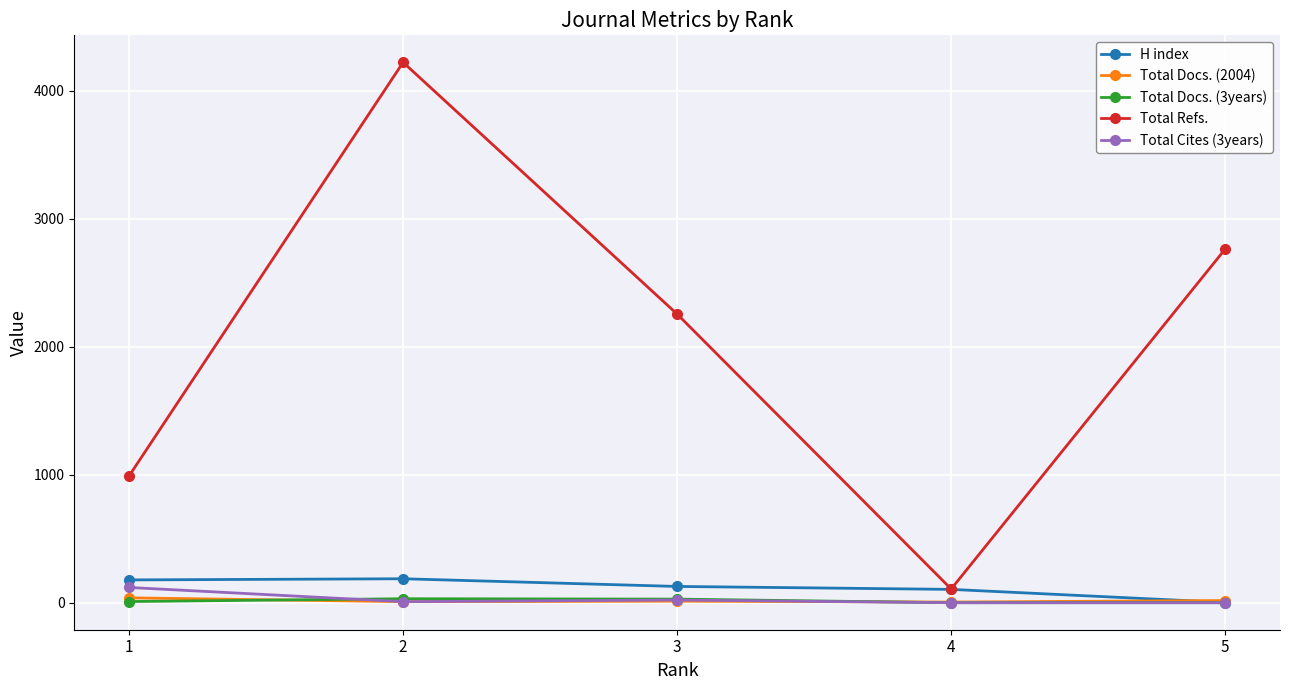

The value of Total Cites (3years) at 1 is 119. True or false?

True